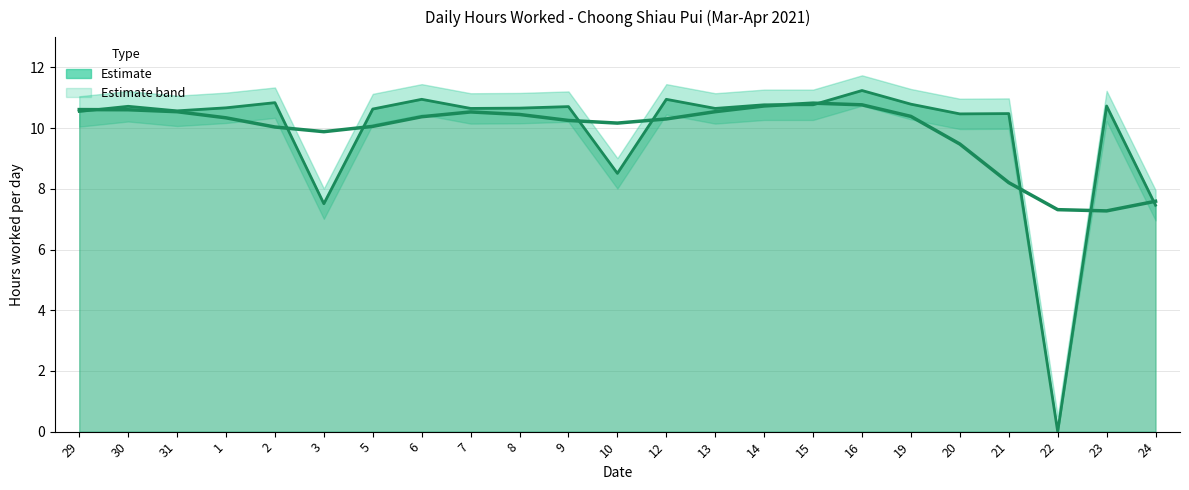

What position from the right is 22?

3